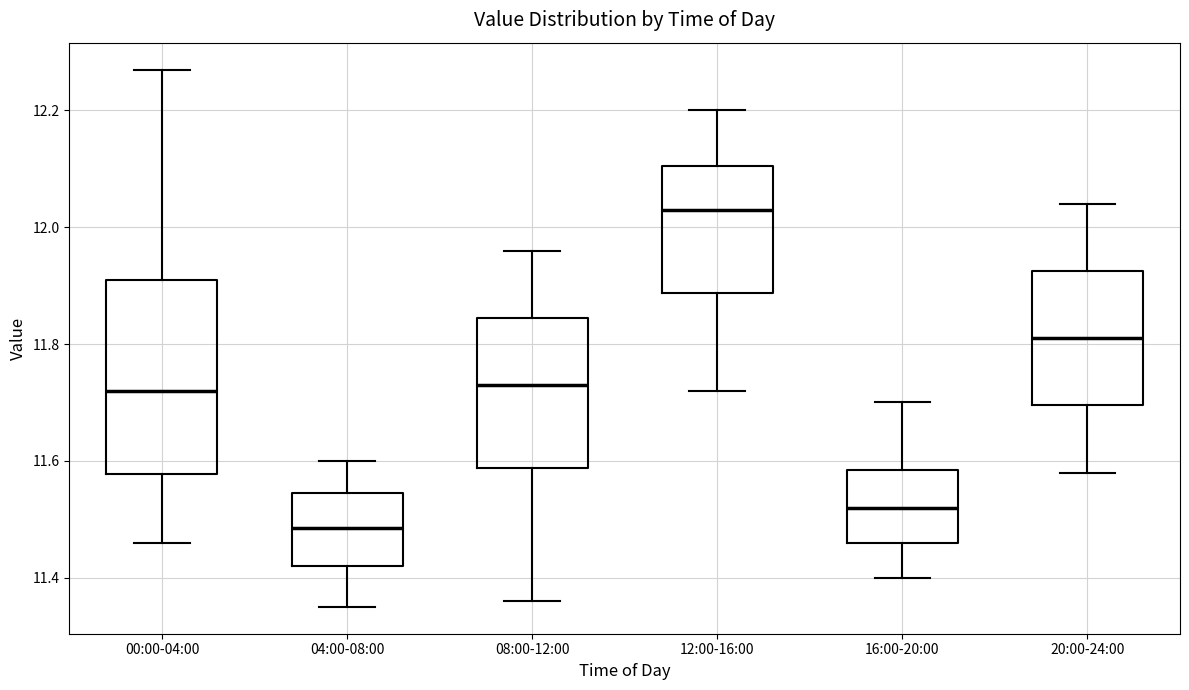

Reading left to right, read every box against the y-axis: the position of its median line, the range the box covers, and the ends of its whiskers. The values are not printed on the chart, so give them approximately, as read against the axis.

00:00-04:00: median 11.72, box 11.58 to 11.92, whiskers 11.46 to 12.28
04:00-08:00: median 11.48, box 11.42 to 11.54, whiskers 11.36 to 11.60
08:00-12:00: median 11.74, box 11.58 to 11.84, whiskers 11.36 to 11.96
12:00-16:00: median 12.04, box 11.88 to 12.10, whiskers 11.72 to 12.20
16:00-20:00: median 11.52, box 11.46 to 11.58, whiskers 11.40 to 11.70
20:00-24:00: median 11.82, box 11.70 to 11.92, whiskers 11.58 to 12.04